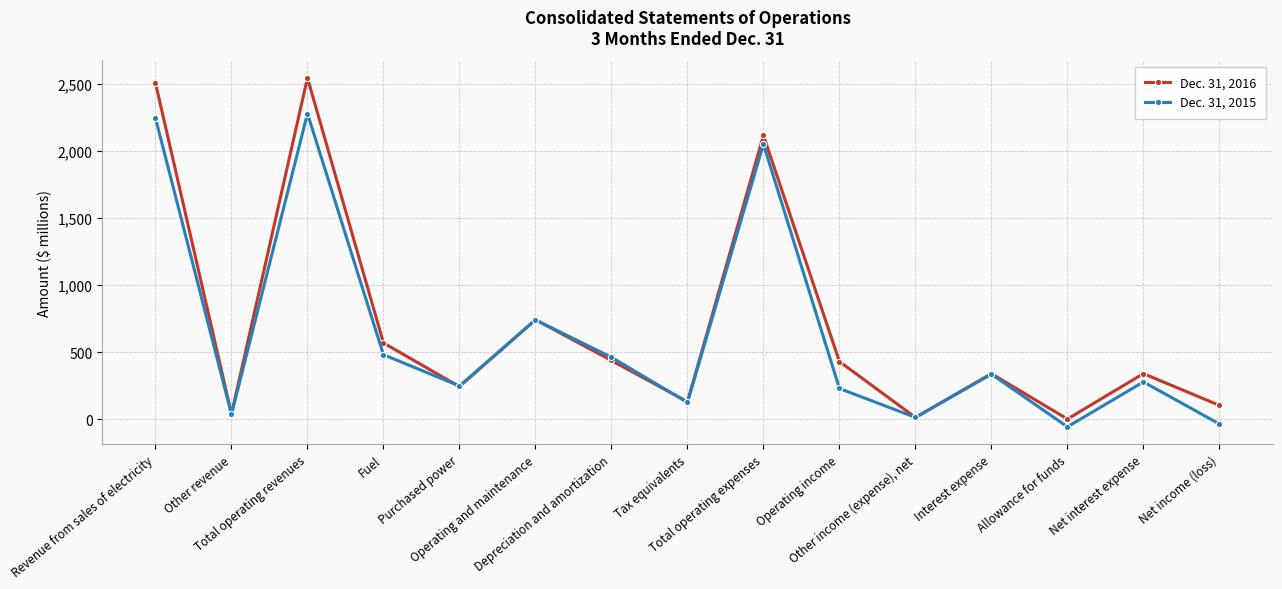

What position from the right is Tax equivalents?

8